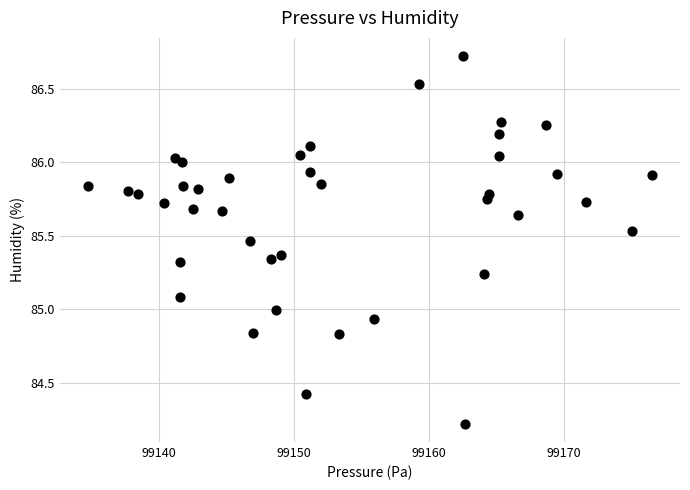

What is the range of X values (max minus min)?

41.8